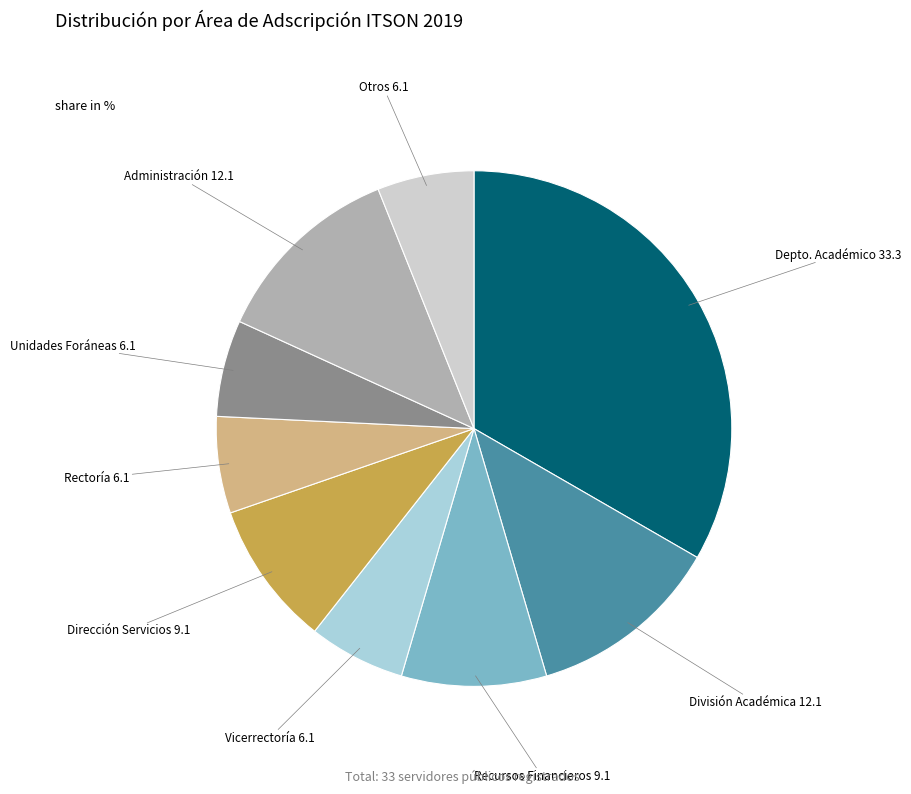

Is there any slice that represents more than half of the pie?

No